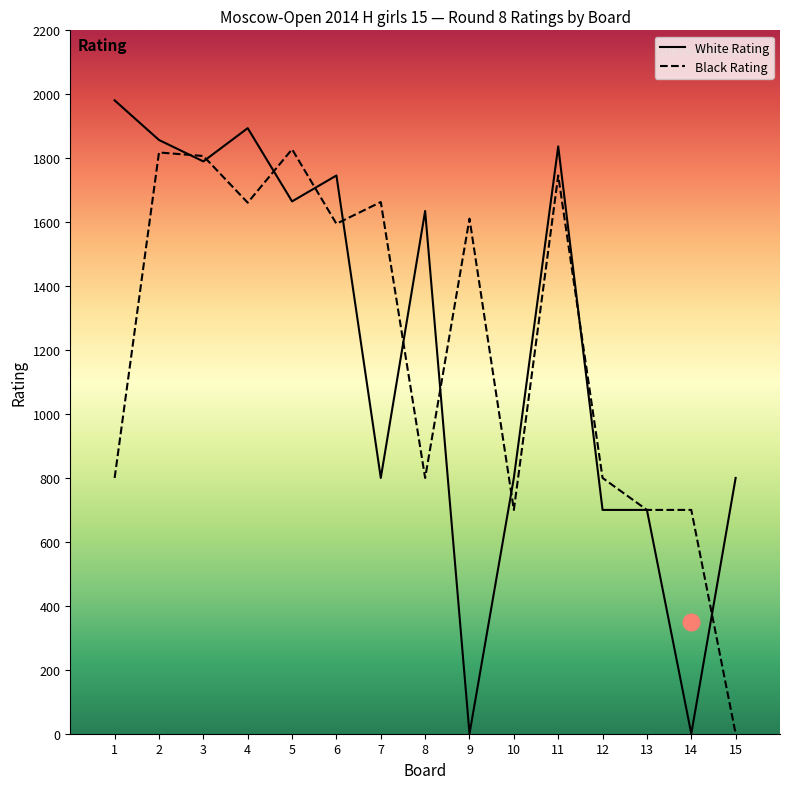

What is the spread (max minus min) of values at 1?

1181